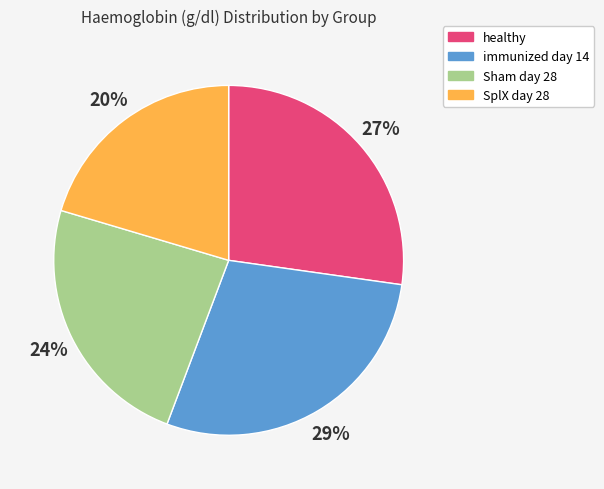

Is the sum of immunized day 14 and healthy greater than half?

Yes